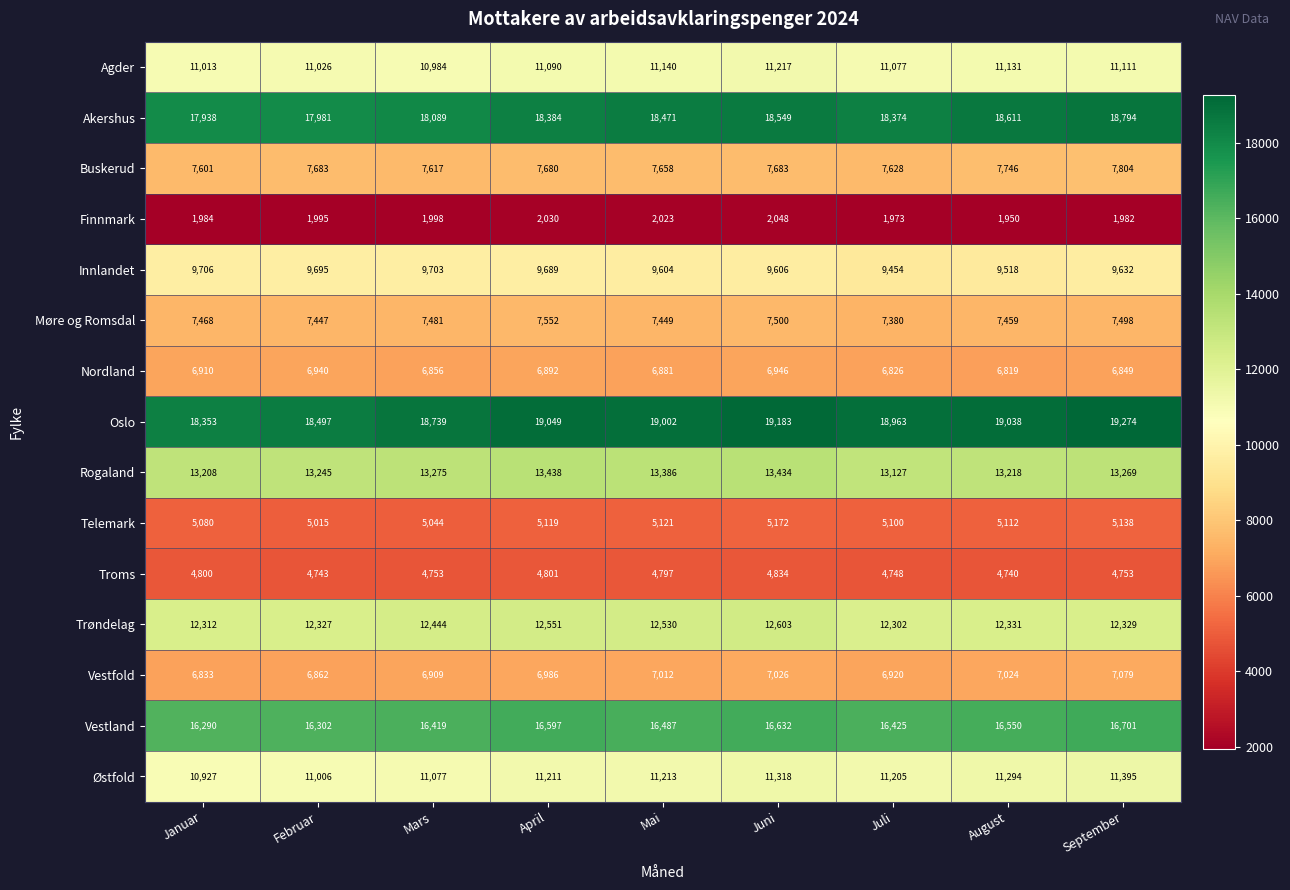

How many distinct data groups are displayed?

15